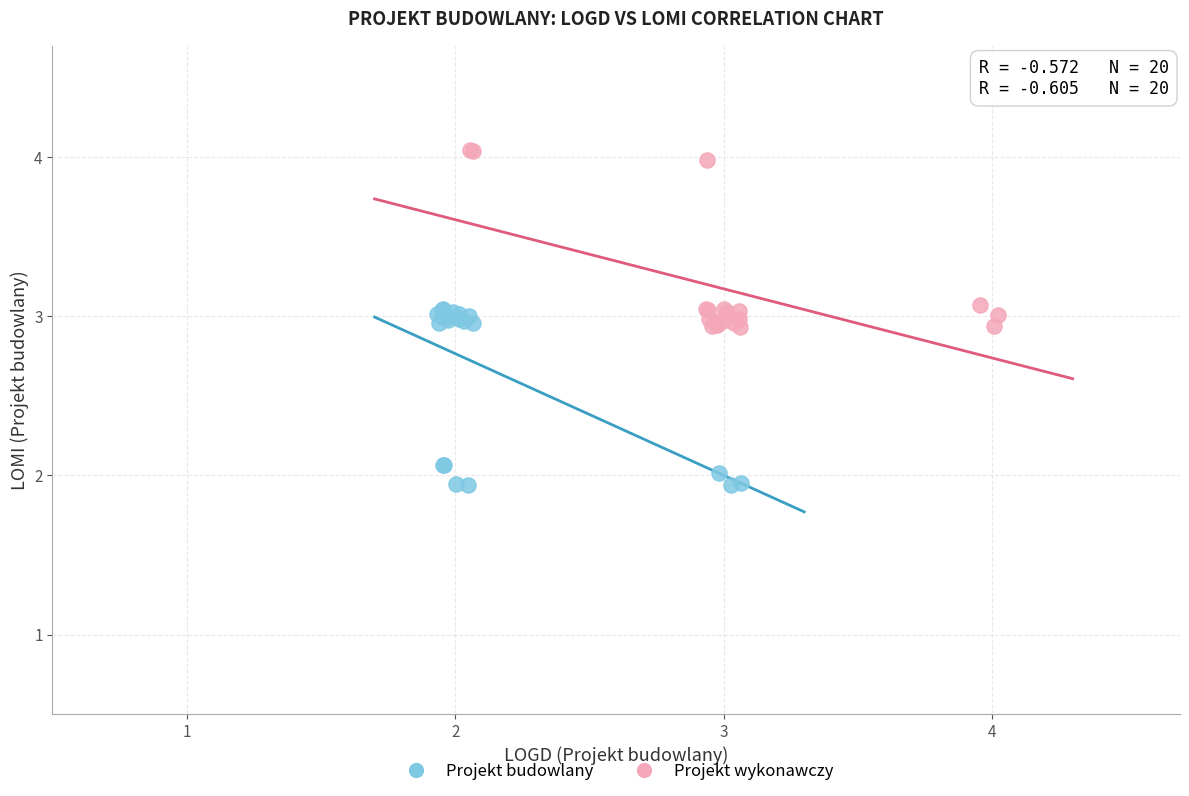

Which series contains the highest Y value?

Projekt wykonawczy